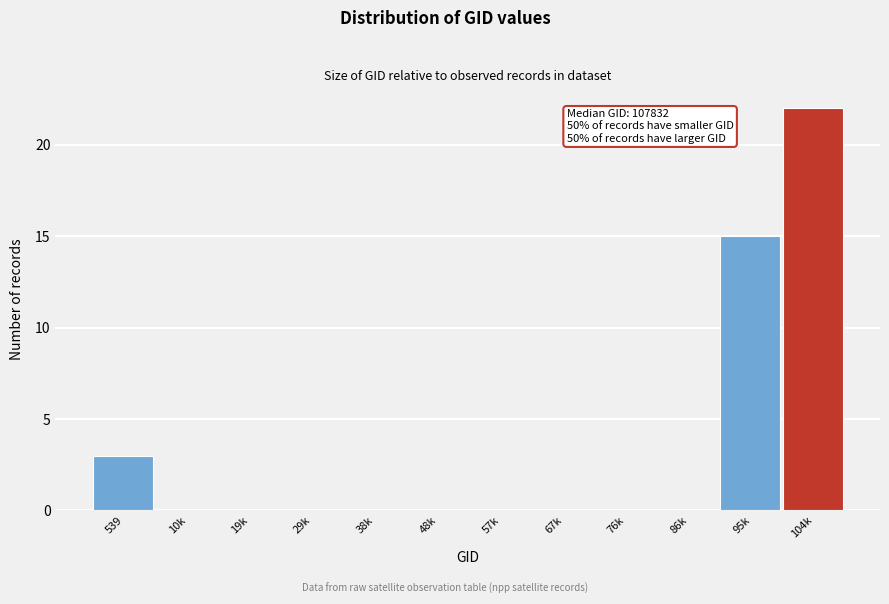

Reading left to right, extract all data points from this chart.

539=3	10k=0	19k=0	29k=0	38k=0	48k=0	57k=0	67k=0	76k=0	86k=0	95k=15	104k=22